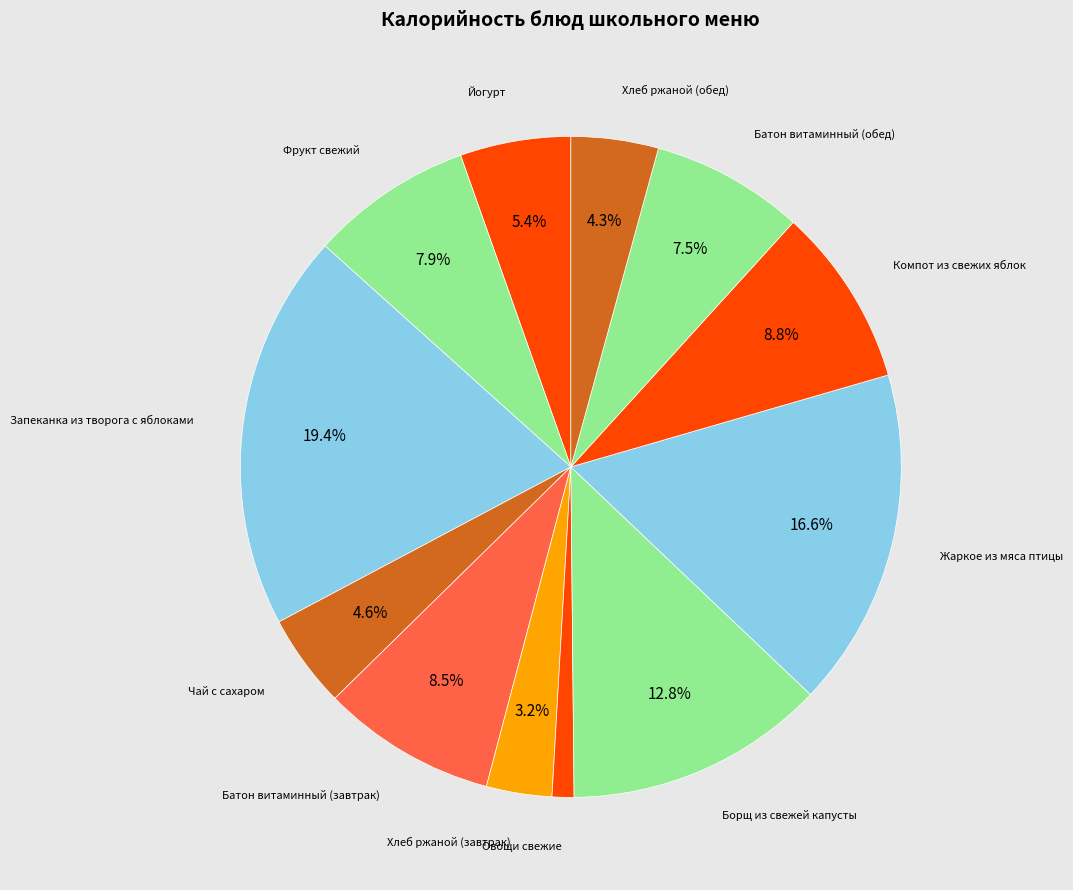

How many segments does this pie chart have?

12